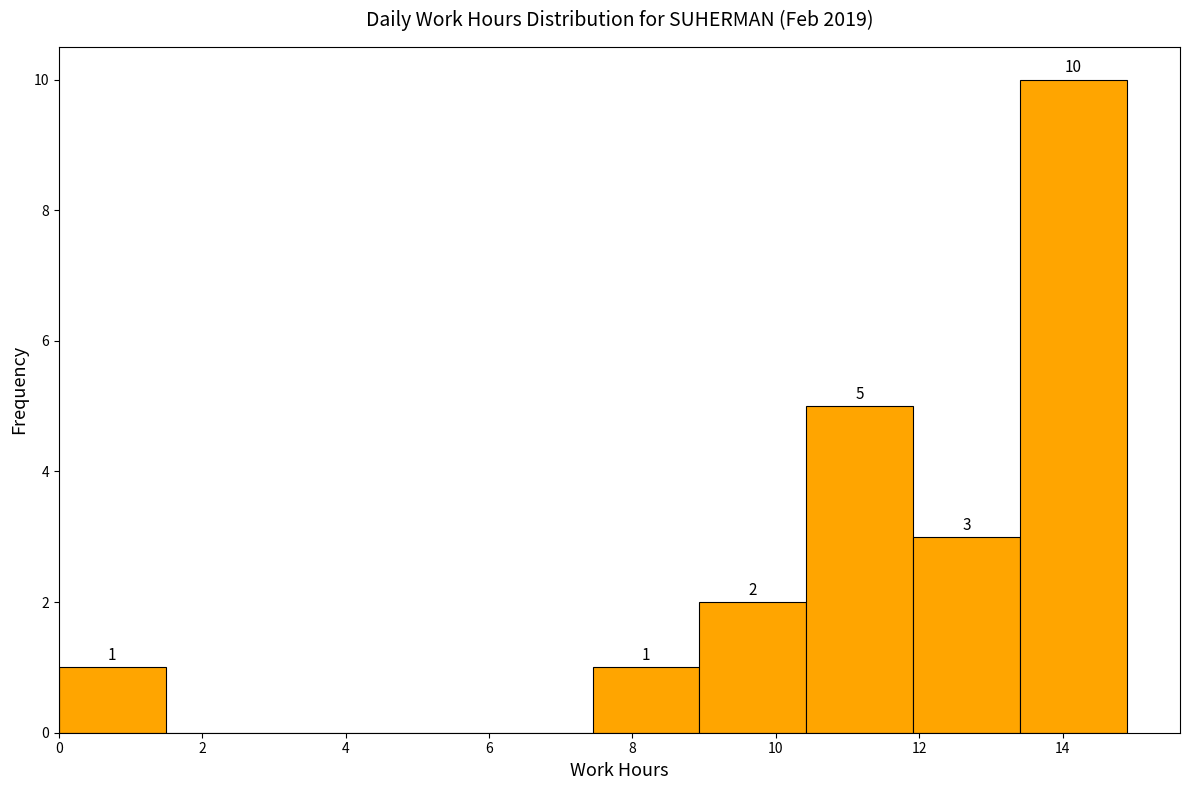

Which range on the x-axis has the tallest bar?

13.4 to 14.8